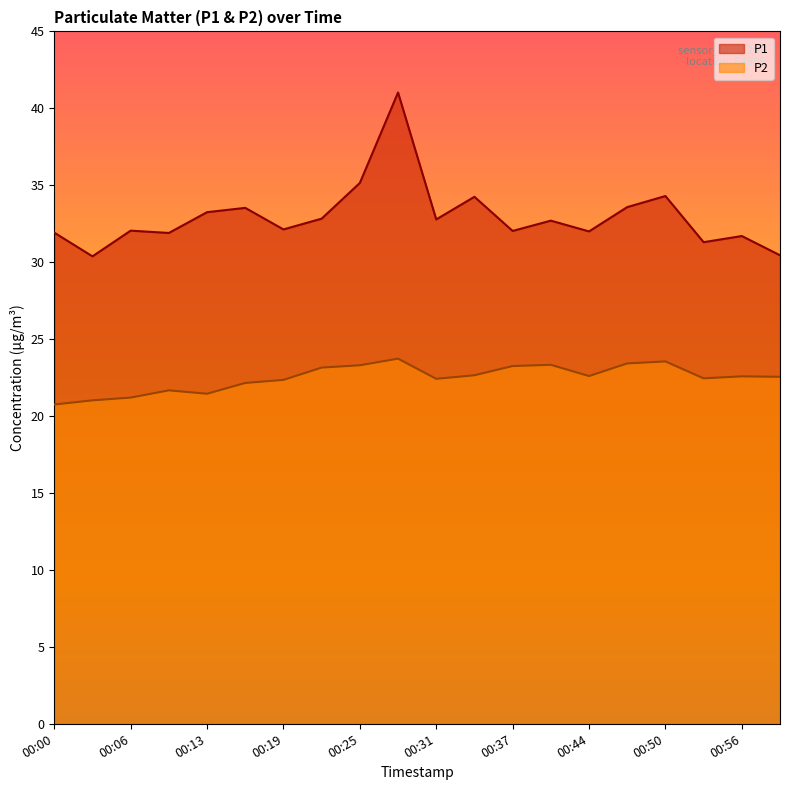

Reading right to left, list all the values displayed in this chart.

P1: 00:59=30.4	00:56=31.7	00:53=31.3	00:50=34.3	00:47=33.6	00:44=32.0	00:41=32.7	00:37=32.0	00:34=34.2	00:31=32.8	00:28=41.0	00:25=35.1	00:22=32.8	00:19=32.1	00:16=33.5	00:13=33.2	00:09=31.9	00:06=32.0	00:03=30.4	00:00=31.9
P2: 00:59=22.6	00:56=22.6	00:53=22.4	00:50=23.6	00:47=23.4	00:44=22.6	00:41=23.3	00:37=23.2	00:34=22.6	00:31=22.4	00:28=23.7	00:25=23.3	00:22=23.1	00:19=22.4	00:16=22.1	00:13=21.4	00:09=21.7	00:06=21.2	00:03=21.0	00:00=20.8